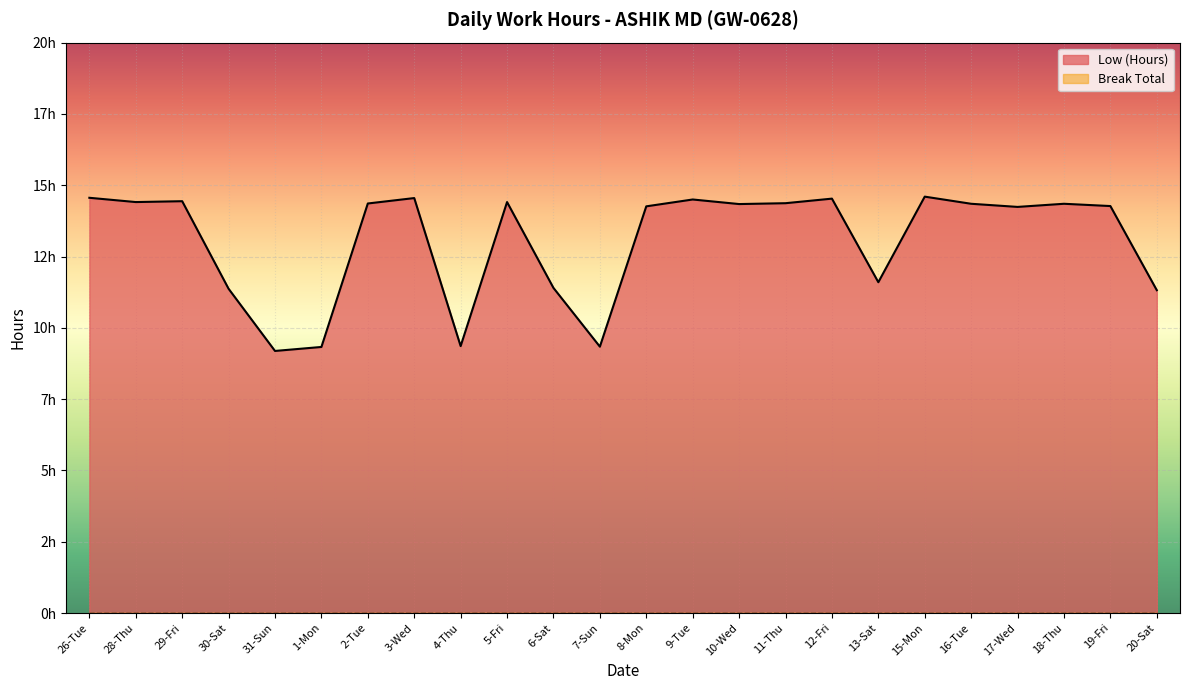

List the labels in order of value, largest first.

15-Mon, 26-Tue, 3-Wed, 12-Fri, 9-Tue, 29-Fri, 28-Thu, 5-Fri, 11-Thu, 2-Tue, 16-Tue, 18-Thu, 10-Wed, 19-Fri, 8-Mon, 17-Wed, 13-Sat, 6-Sat, 30-Sat, 20-Sat, 4-Thu, 7-Sun, 1-Mon, 31-Sun